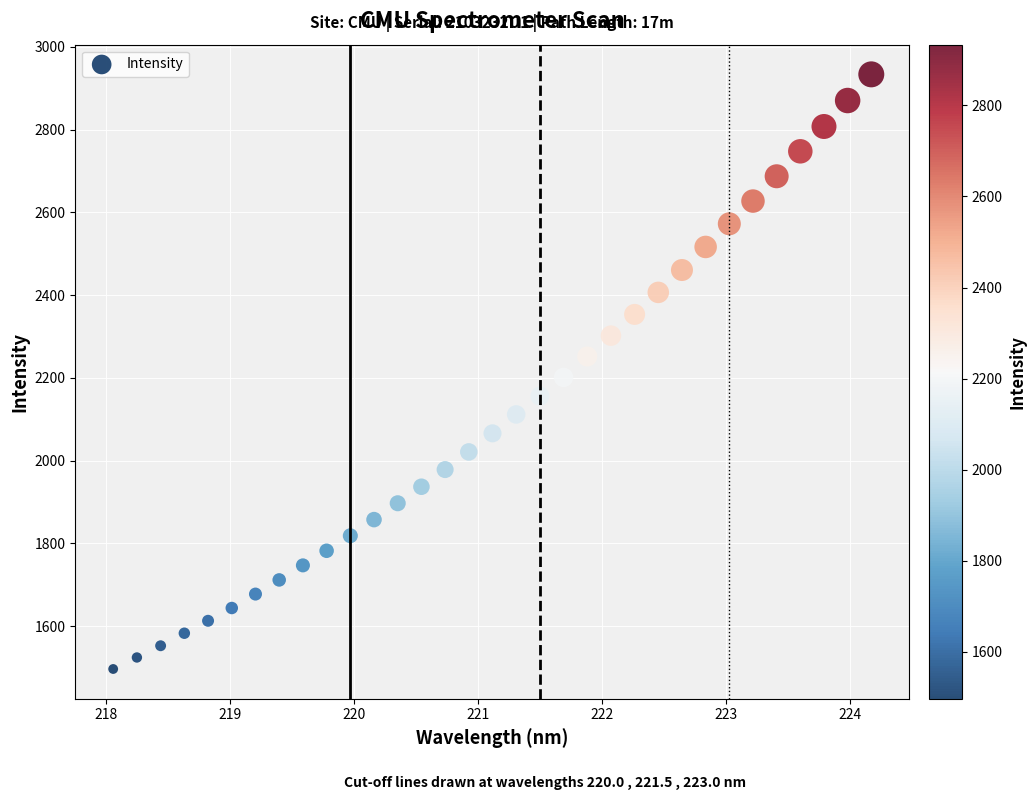

What is the range of X values (max minus min)?

6.1